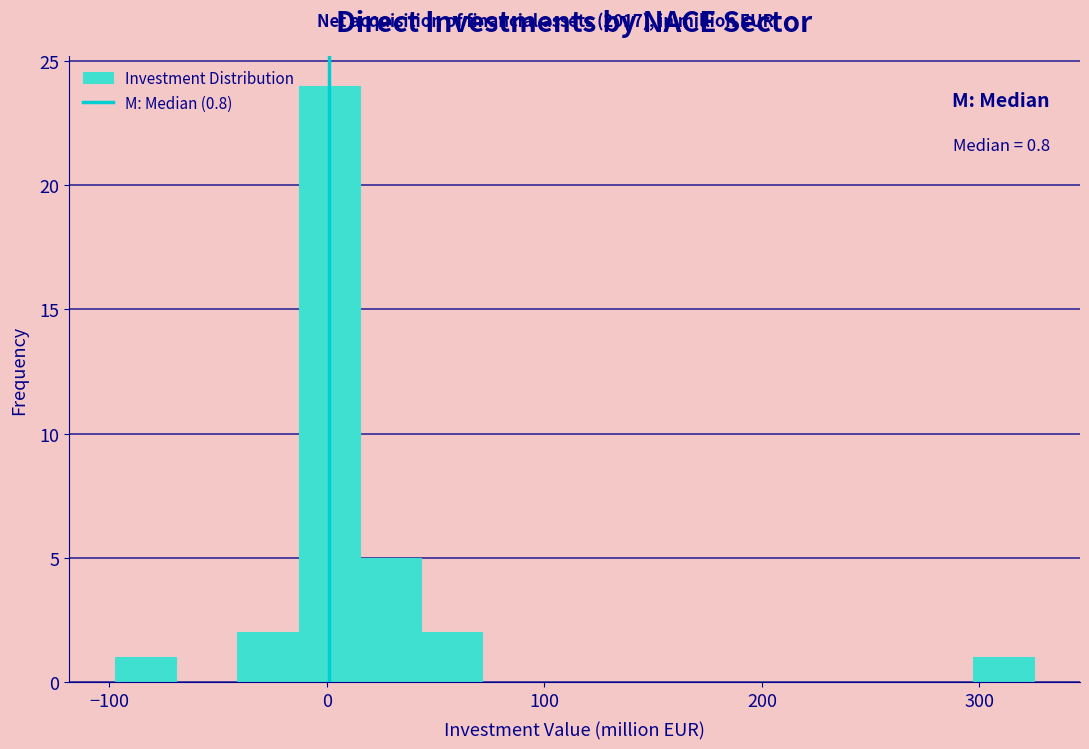

Around what value on the x-axis is the tallest bar? Give the approximate position of its centre, as read against the axis.

0